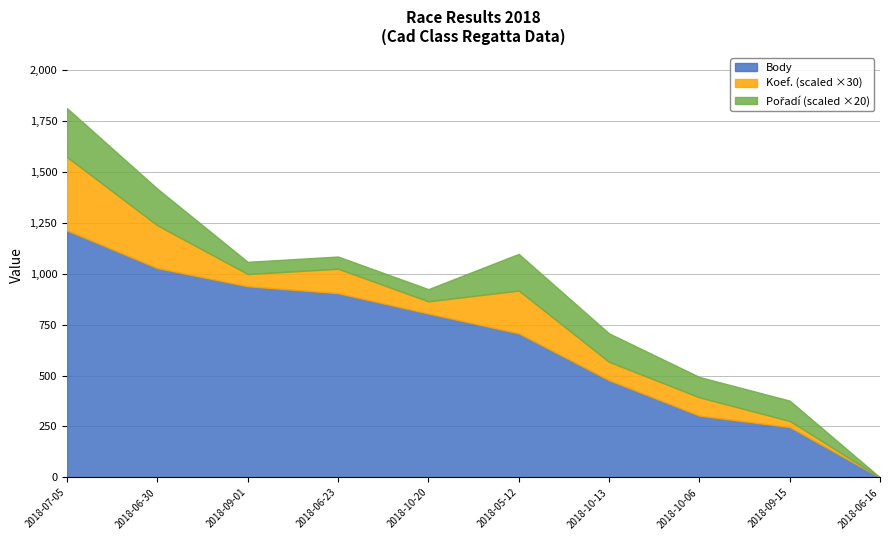

Which series has the widest spread of values?

Body